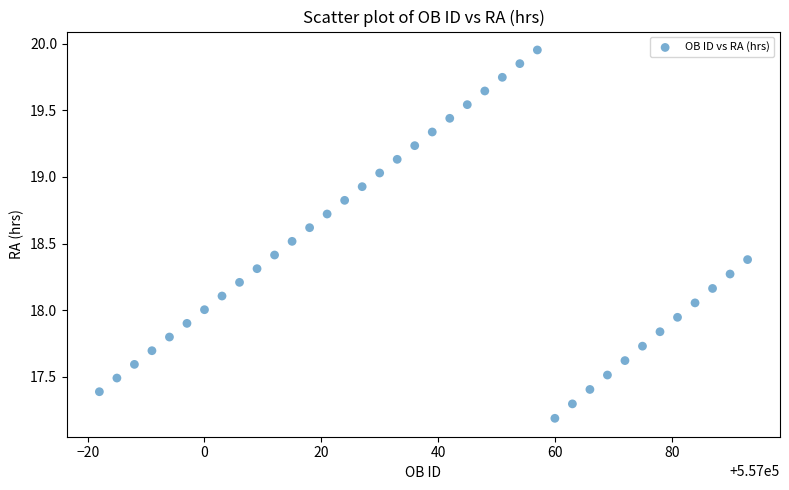

What is the range of Y values (max minus min)?

2.8